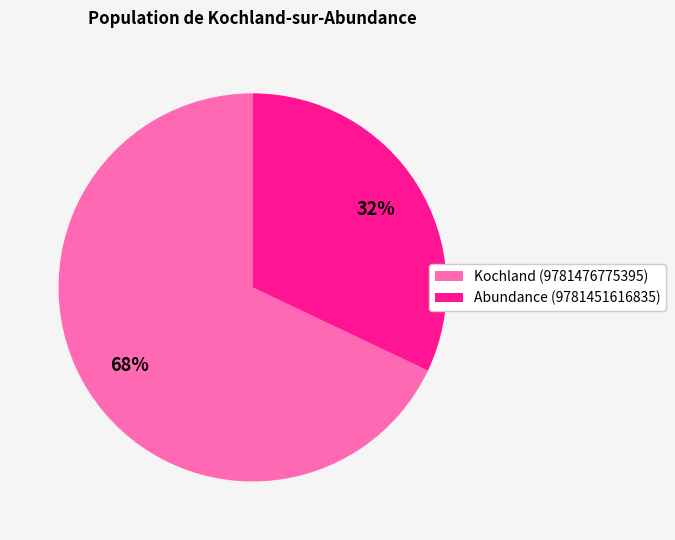

How many slices are in this pie chart?

2